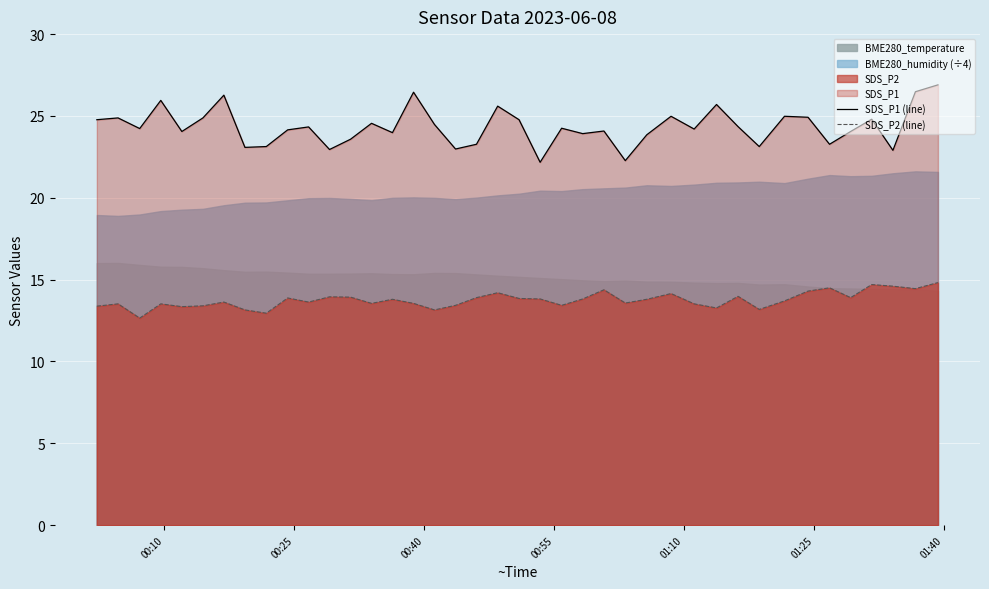

What is the highest value of the SDS_P1 (line) series?

26.9